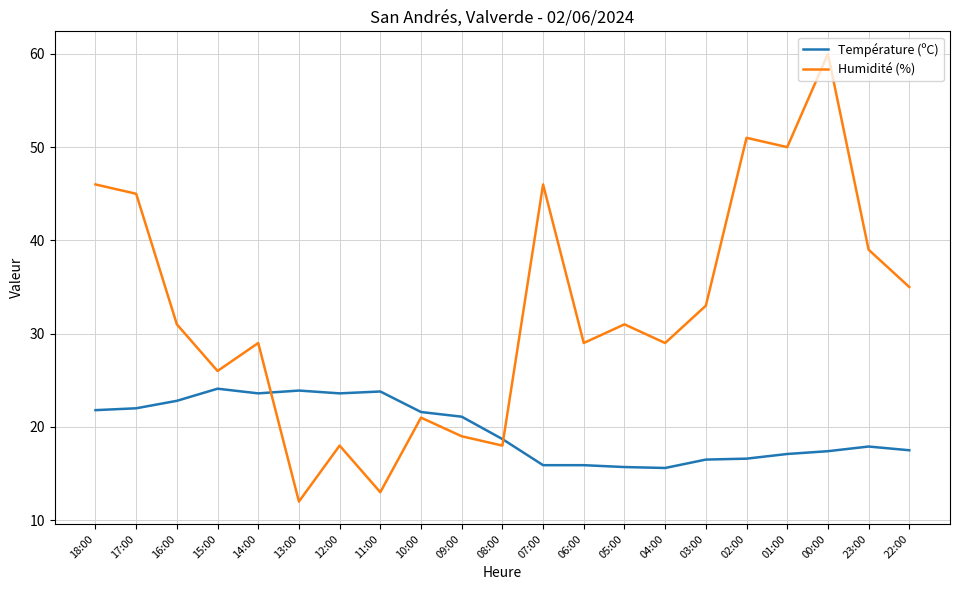

Rank the series at 18:00 from highest to lowest value.

Humidité (%), Température (ºC)